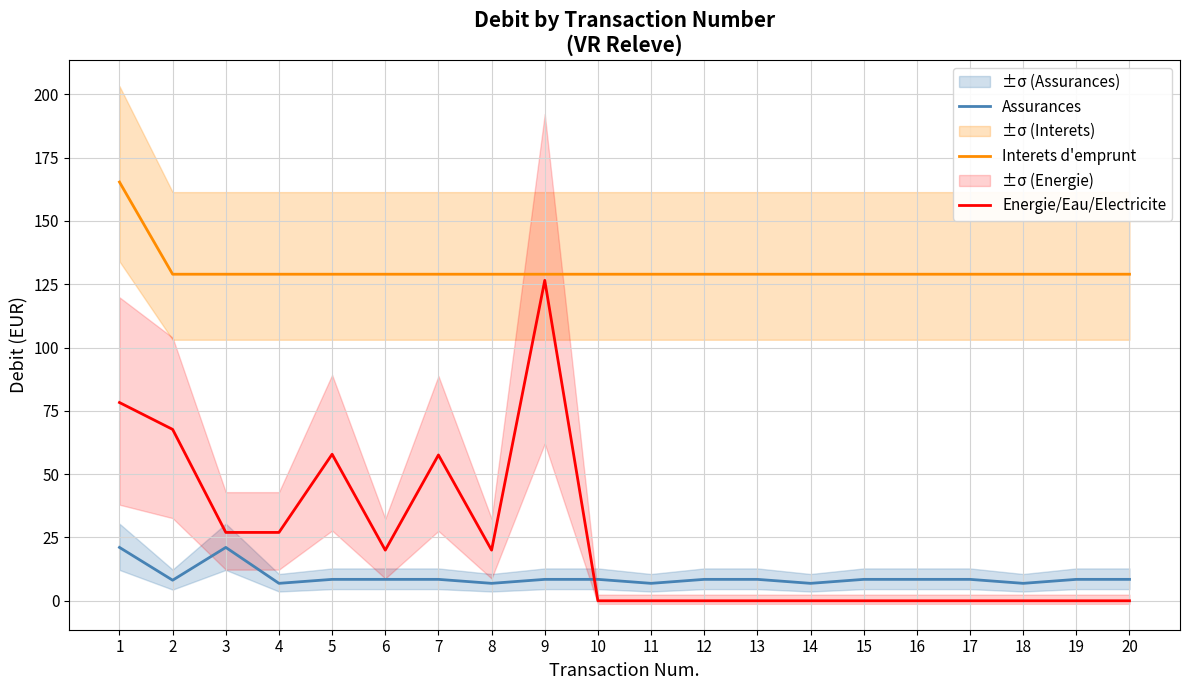

At how many categories does at least one series exceed 4?

20